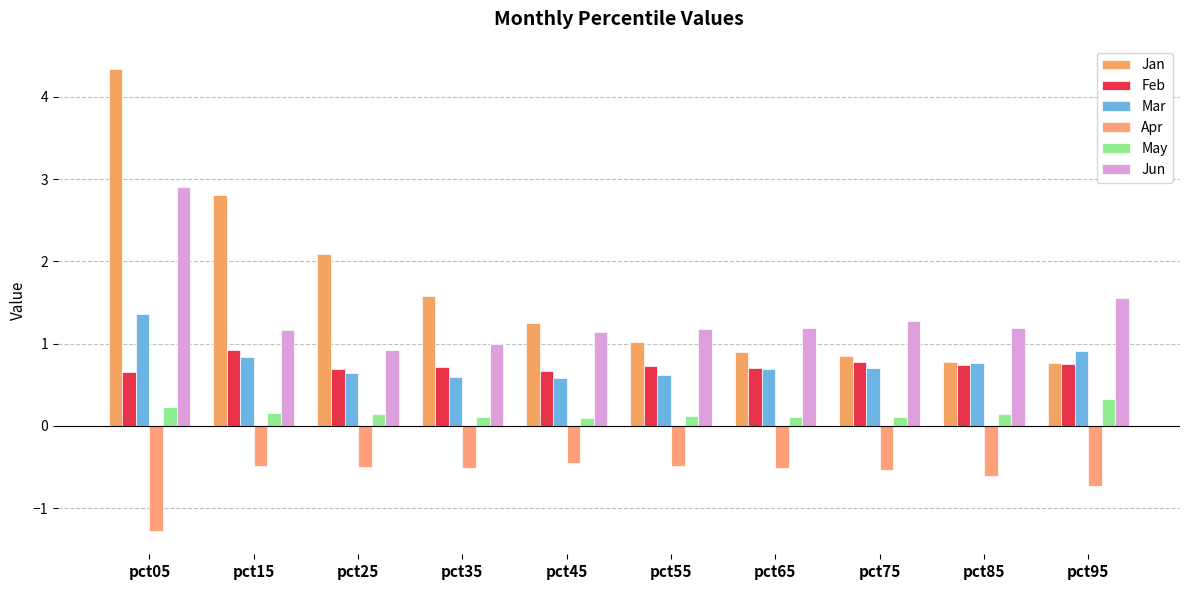

How many categories are shown in the chart?

10